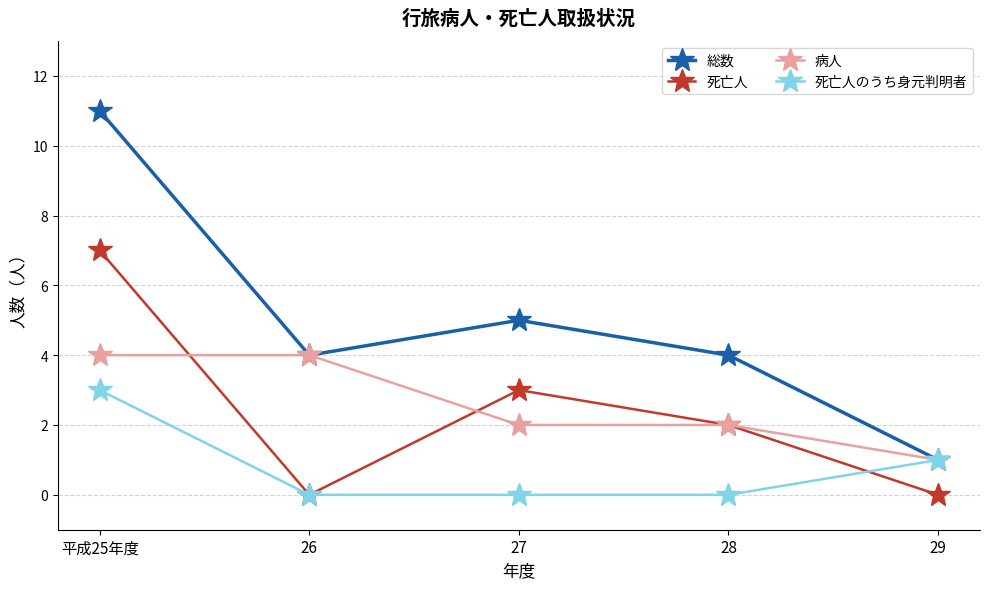

What is the difference between the maximum and second lowest values in the 死亡人のうち身元判明者 series?

3